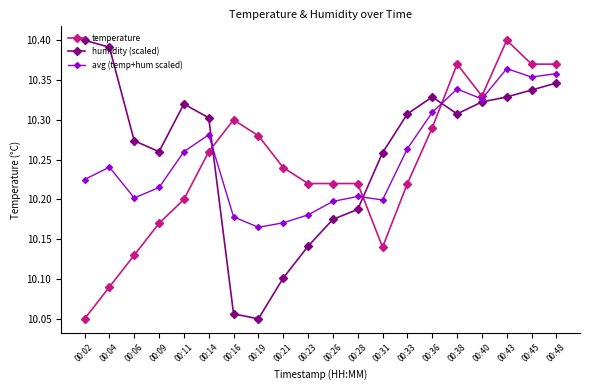

At which category does humidity (scaled) reach its first local peak?

00:11